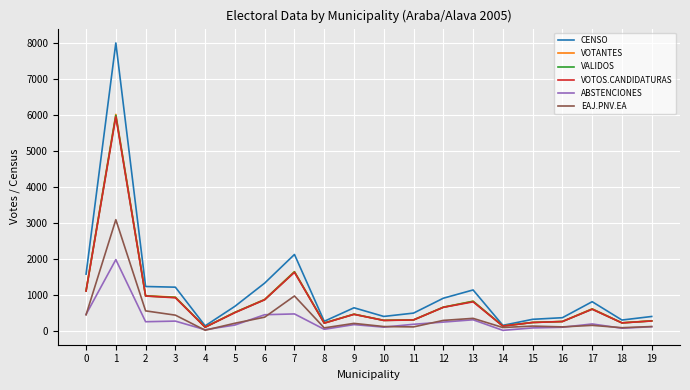

At which label is VALIDOS closest to 3053?

7